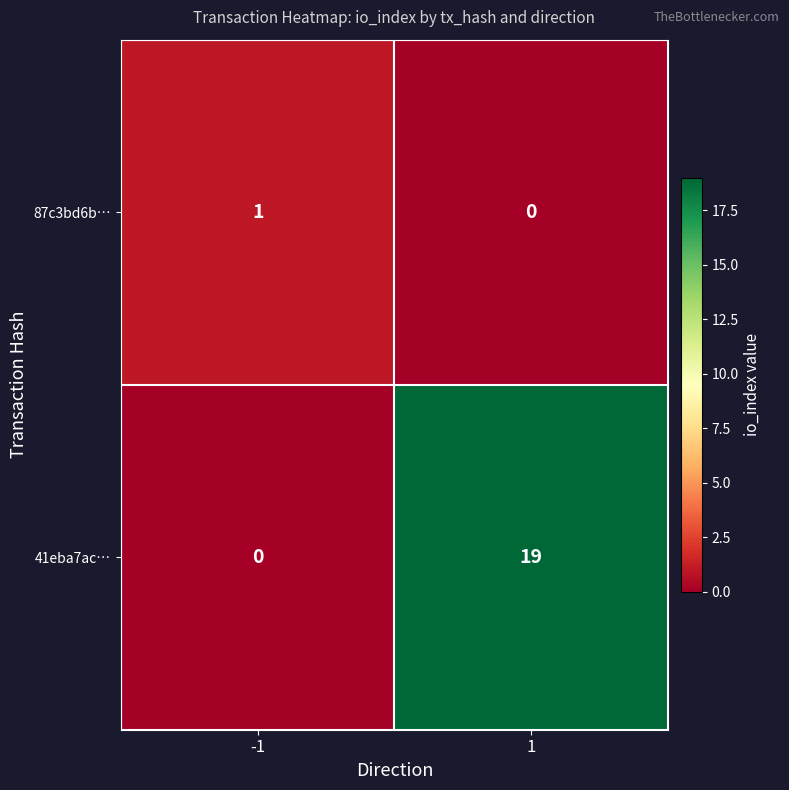

The value of 87c3bd6b… at 1 is 0. True or false?

True